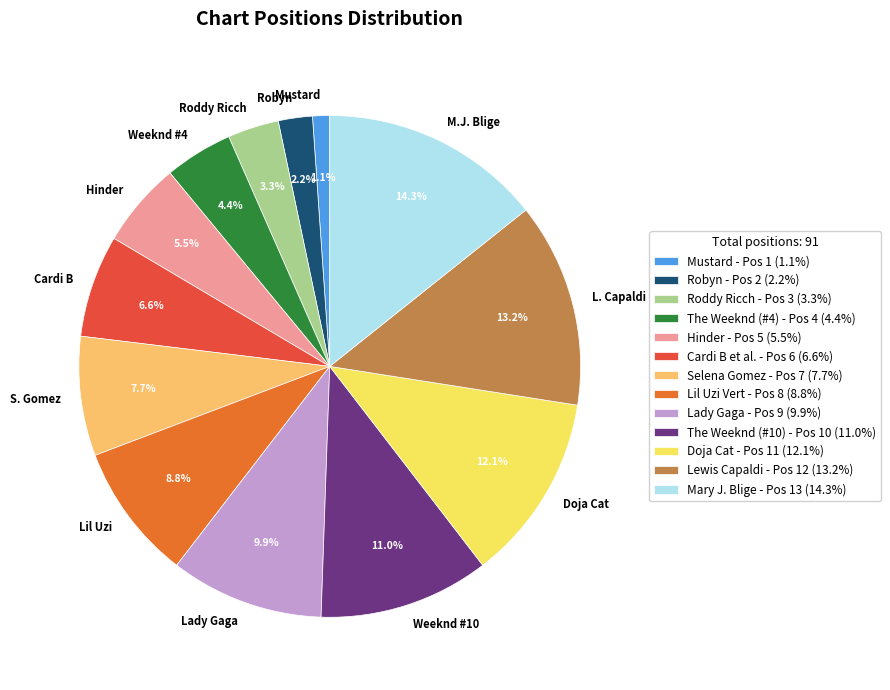

Is Weeknd #4 the majority of the pie?

No